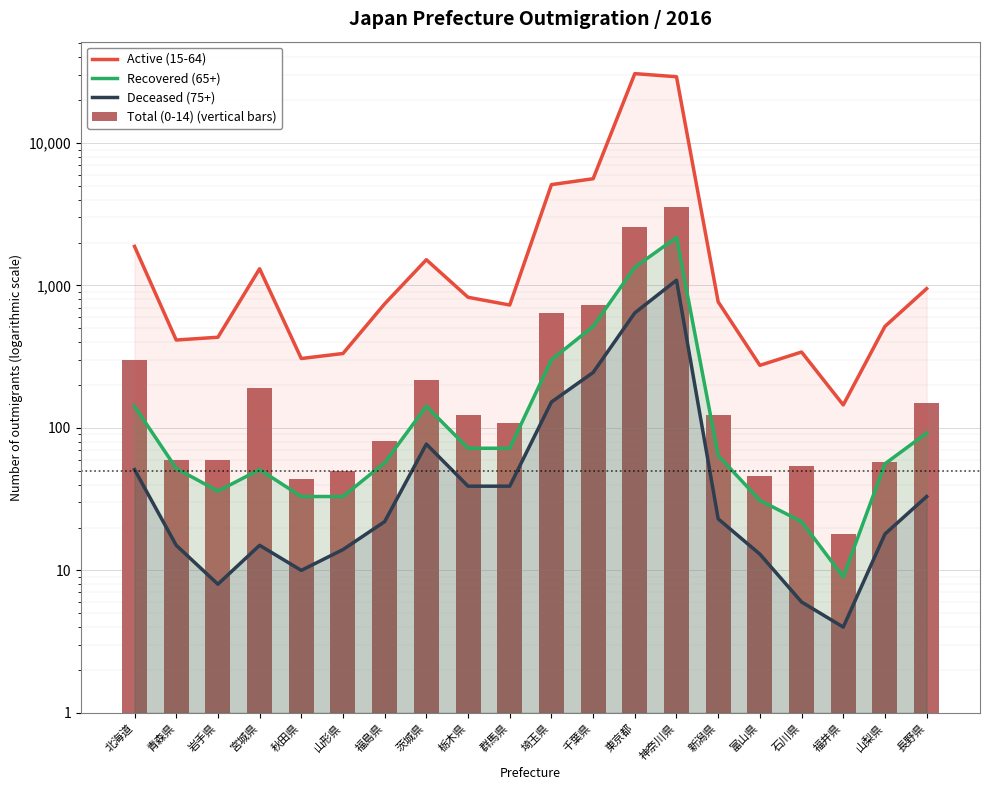

At how many categories does at least one series exceed 2248?

4